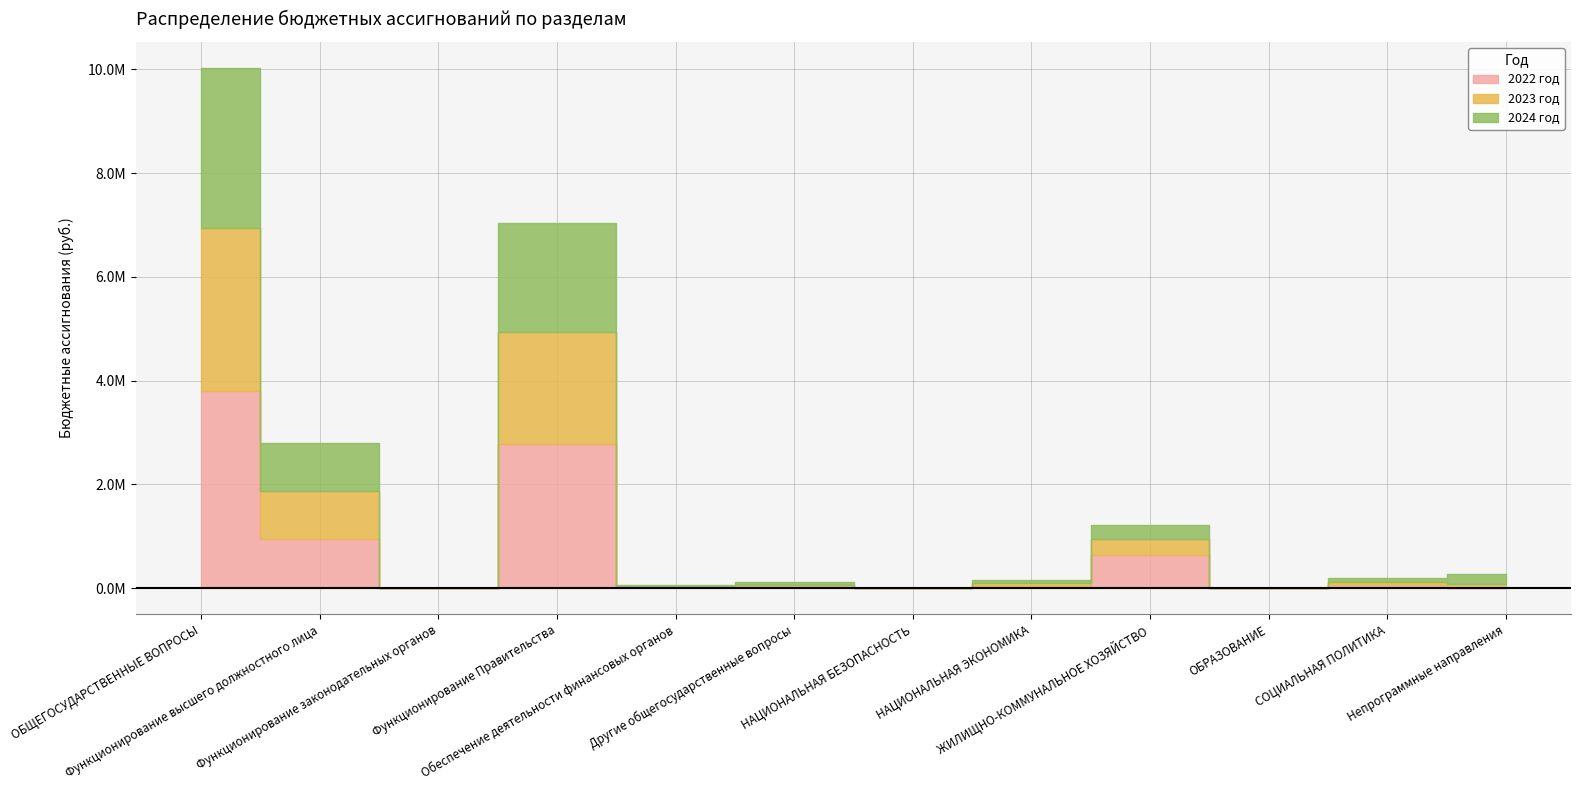

Which series changed the most between Функционирование законодательных органов and НАЦИОНАЛЬНАЯ БЕЗОПАСНОСТЬ?

2022 год